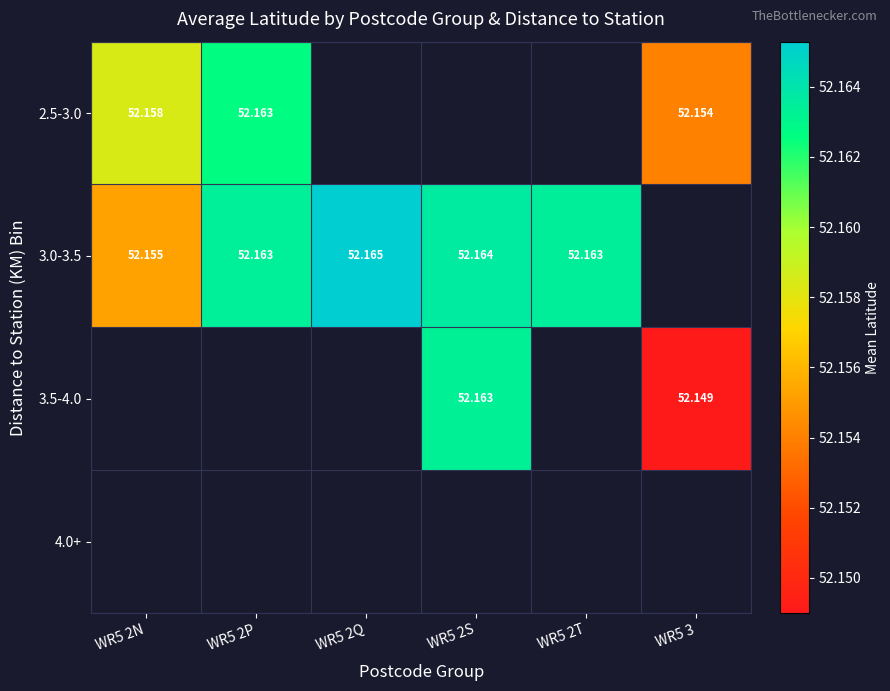

The 2.5-3.0 series shows 71.5 at WR5 3. True or false?

False